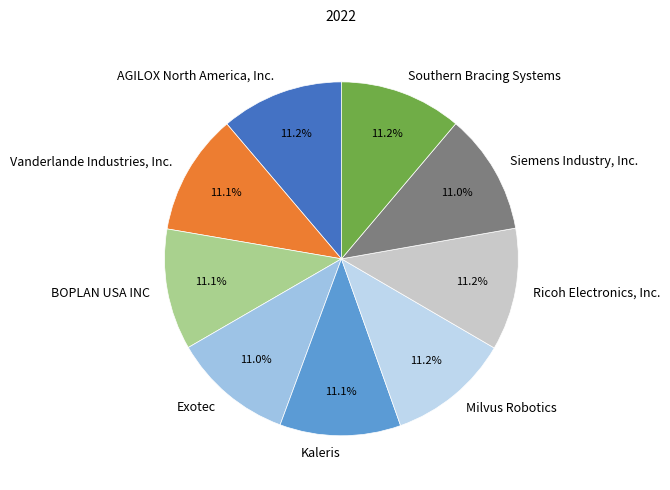

Does Southern Bracing Systems represent more than half of the total?

No